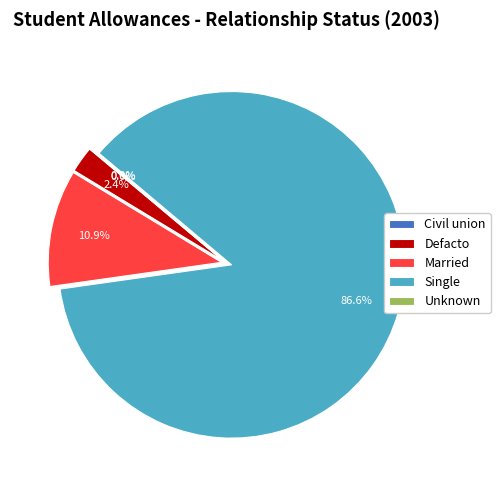

What percentage is the Defacto slice, to the nearest percent?

2%